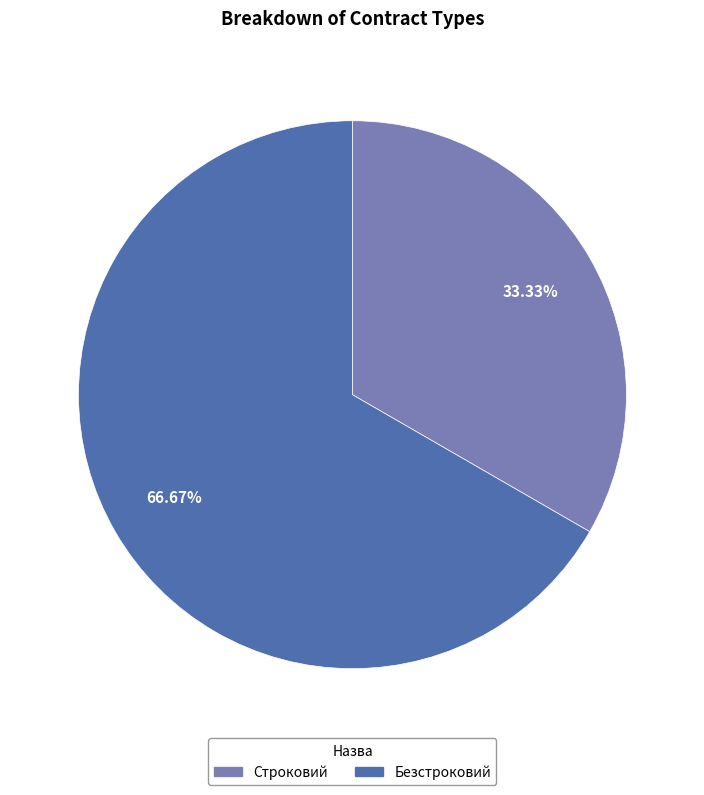

To the nearest percent, what is the difference between the Строковий and Безстроковий slice percentages?

33%